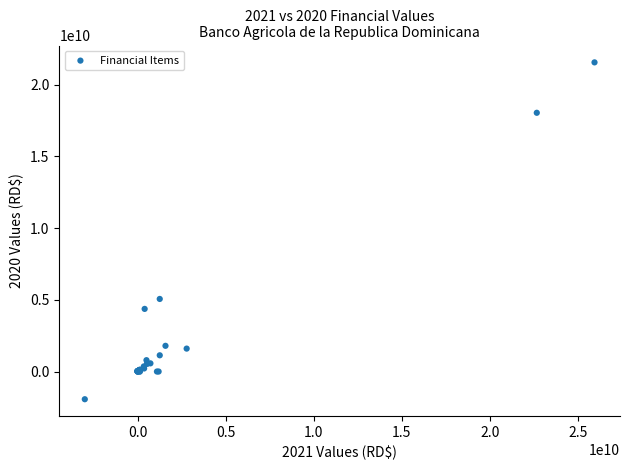

What Y value in the scatter plot is closest to 9811412210?

5060254340.7